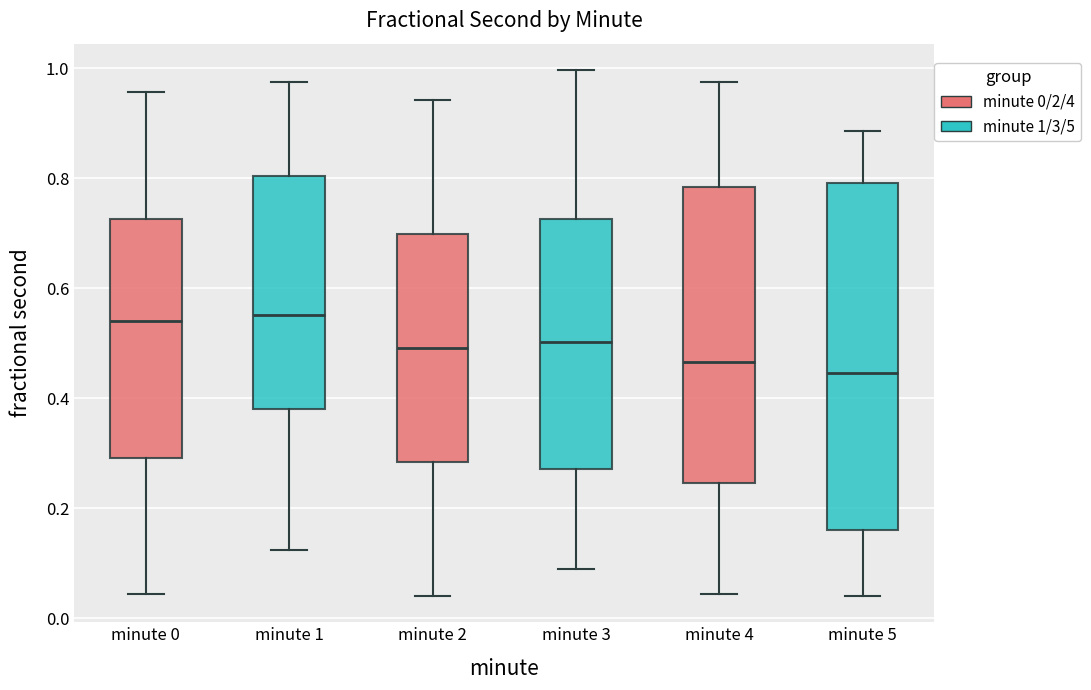

Reading left to right, transcribe this box plot: for each box, give where its median line is, the range the box spans, and where its two whiskers end, as read against the y-axis. The values are not printed on the chart, so give them approximately, as read against the axis.

minute 0: median 0.54, box 0.30 to 0.72, whiskers 0.04 to 0.96
minute 1: median 0.56, box 0.38 to 0.80, whiskers 0.12 to 0.98
minute 2: median 0.50, box 0.28 to 0.70, whiskers 0.04 to 0.94
minute 3: median 0.50, box 0.28 to 0.72, whiskers 0.08 to 1.00
minute 4: median 0.46, box 0.24 to 0.78, whiskers 0.04 to 0.98
minute 5: median 0.44, box 0.16 to 0.80, whiskers 0.04 to 0.88